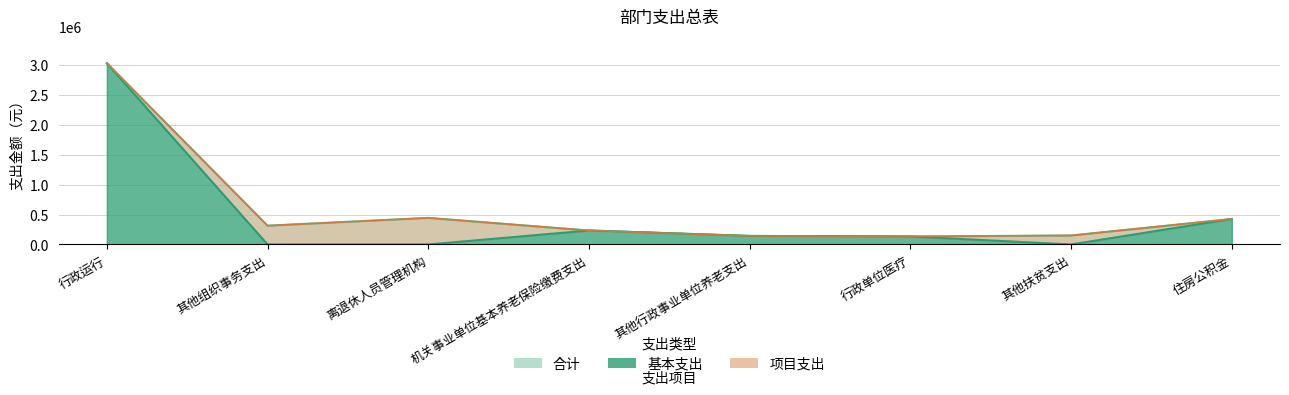

Which series has the largest range (max minus min)?

基本支出